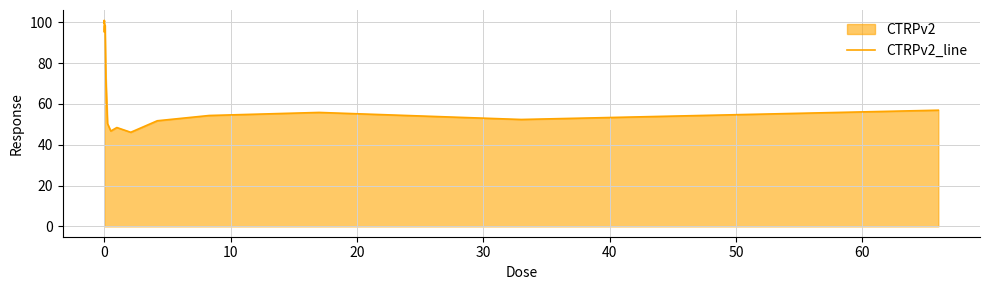

What is the minimum value shown in the chart?

46.1